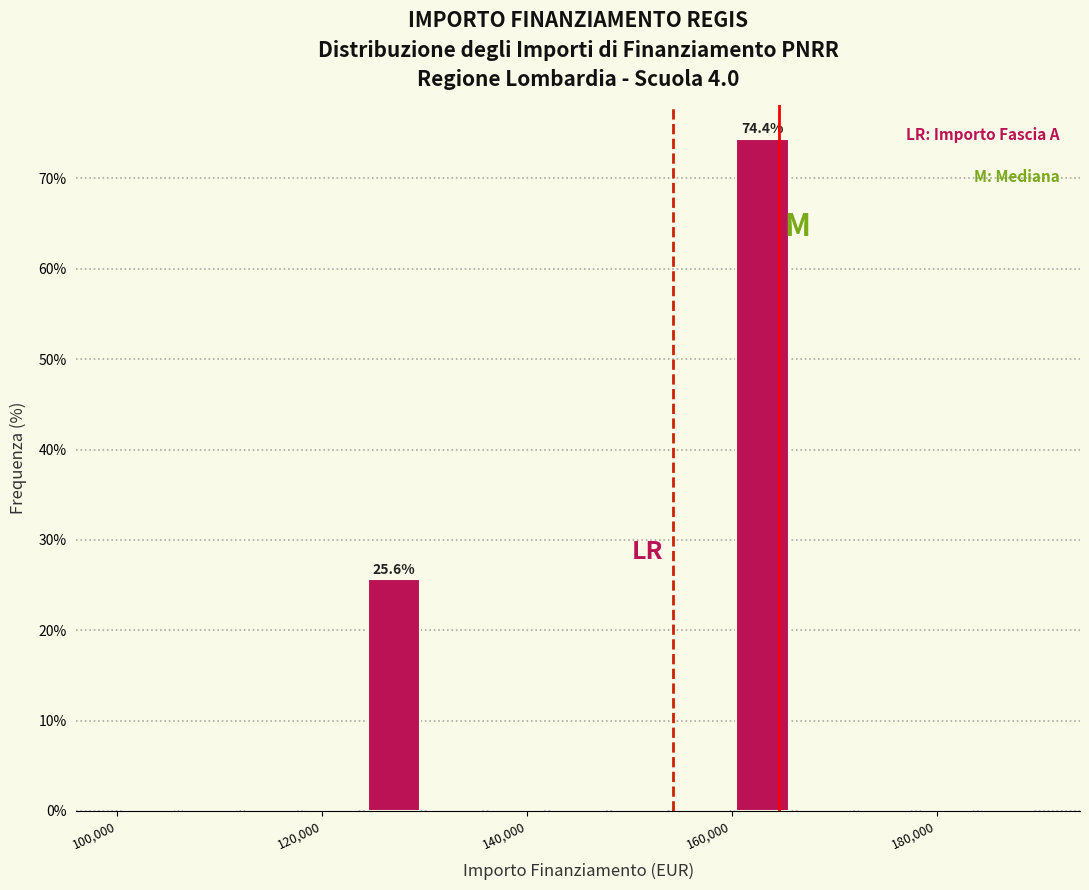

Read against the x-axis, roughly where is the centre of the tallest bar?

164000